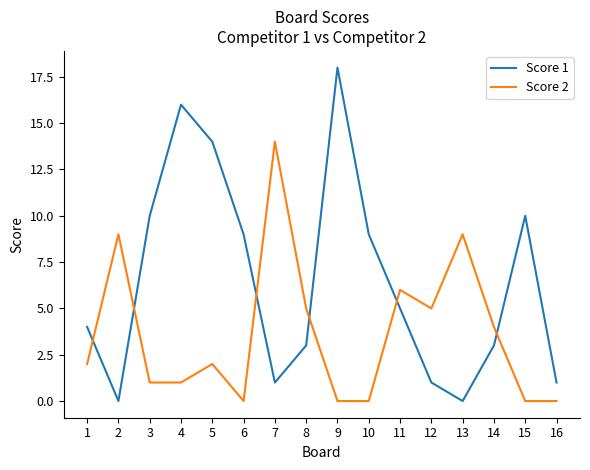

Count the number of data series in this chart.

2